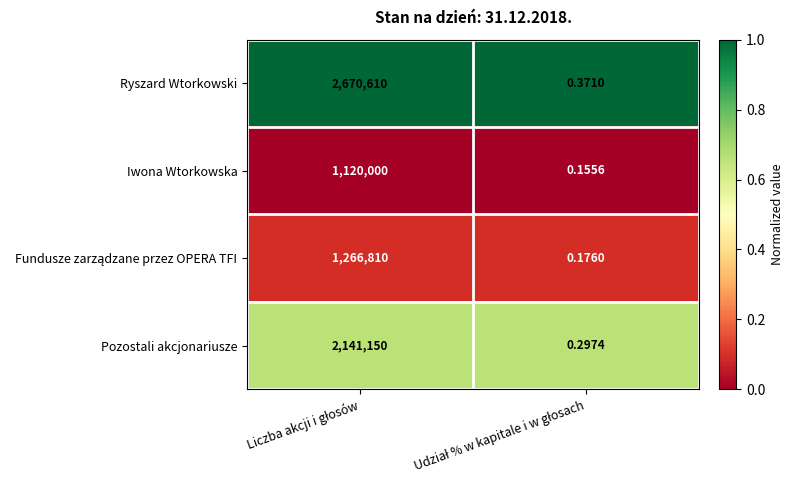

Which series has the largest total across all categories?

Ryszard Wtorkowski